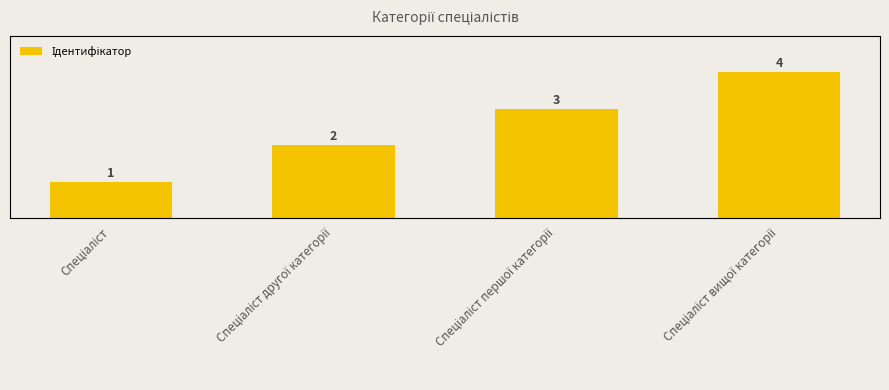

What is the sum of the values at Спеціаліст першої категорії and Спеціаліст другої категорії?

5